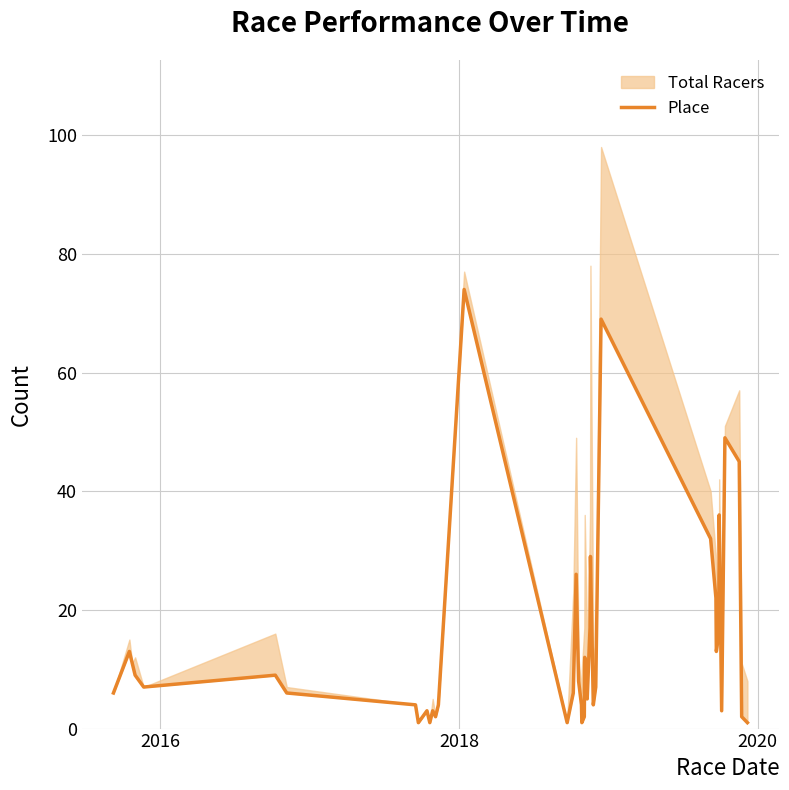

How many interior local peaks (higher than both neighbors) does the data have?

11